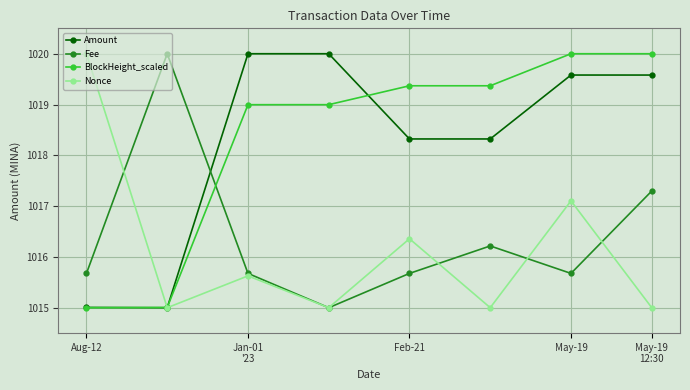

What is the minimum value for Nonce?

1015.0